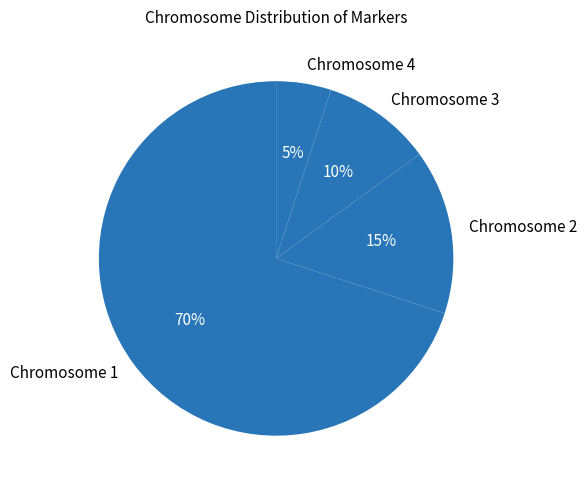

To the nearest percent, what portion does Chromosome 2 represent?

15%